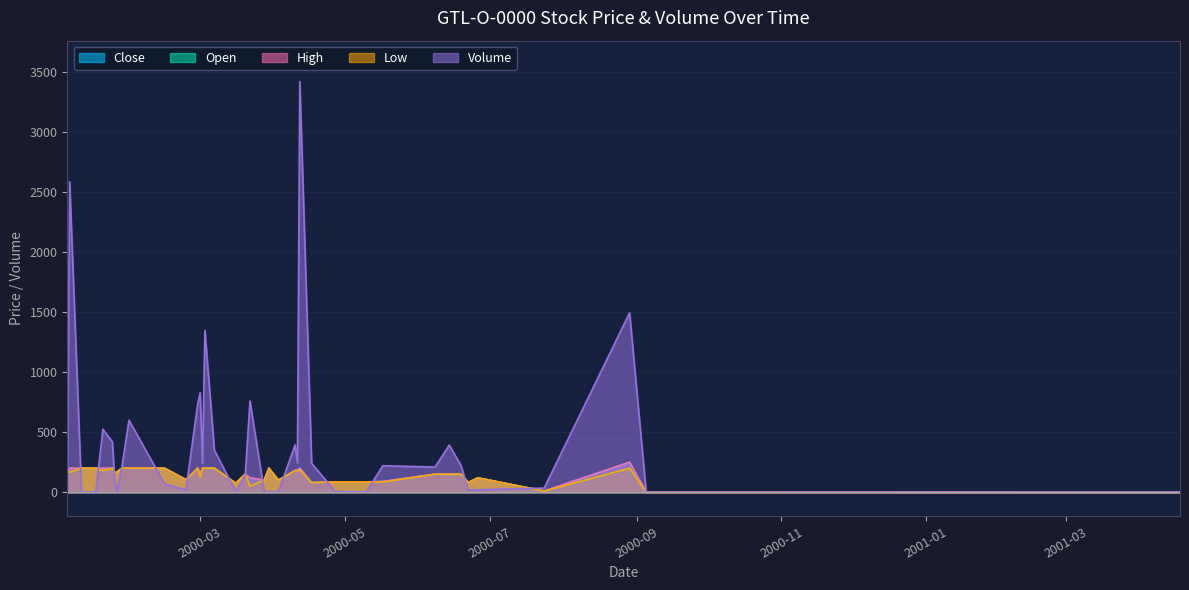

After their last crossing, which series has the higher values: Low or Volume?

Volume